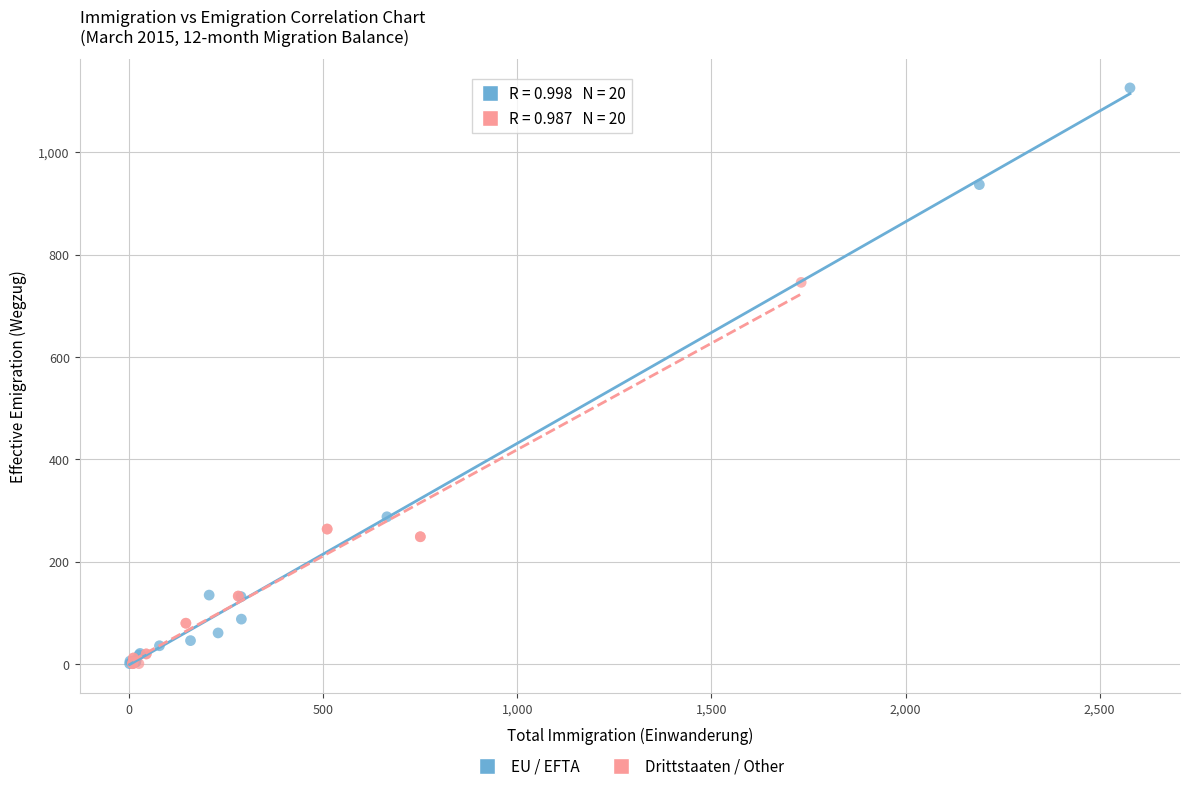

Which series has the largest Y range (max minus min)?

EU / EFTA